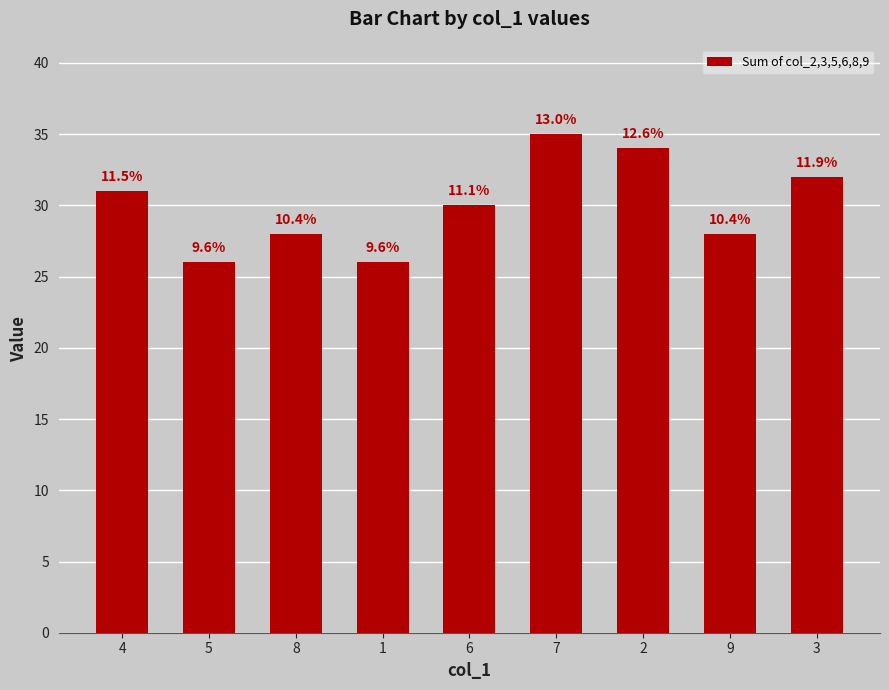

How many bars are there in total?

9